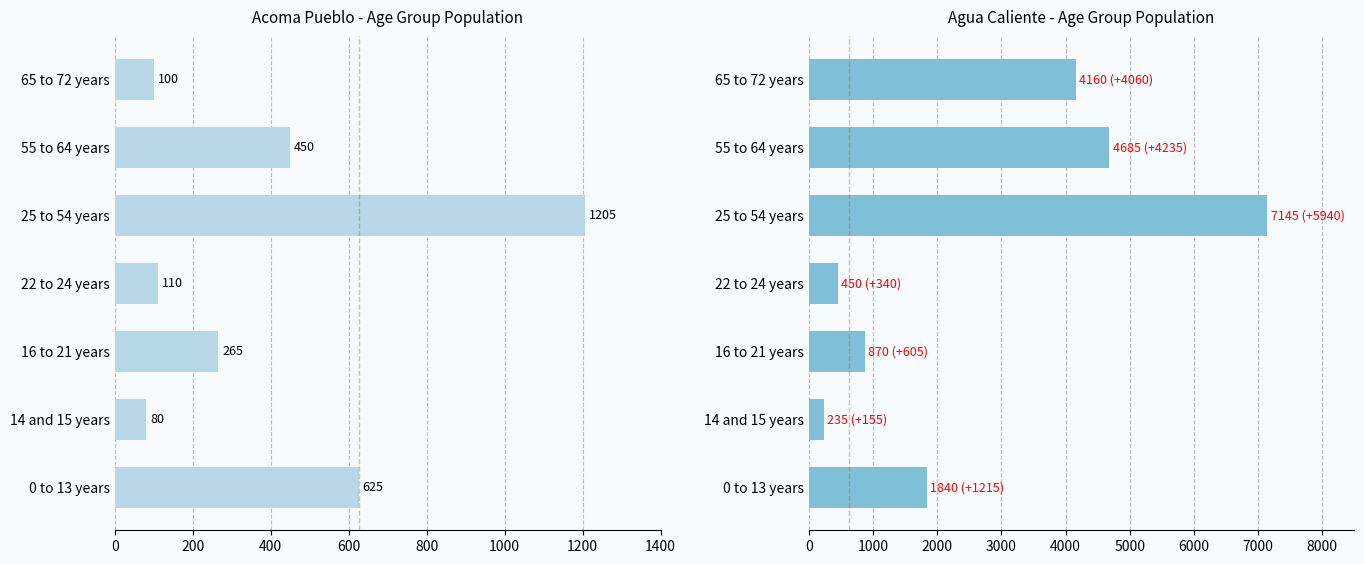

How many bars are there in each group?

2